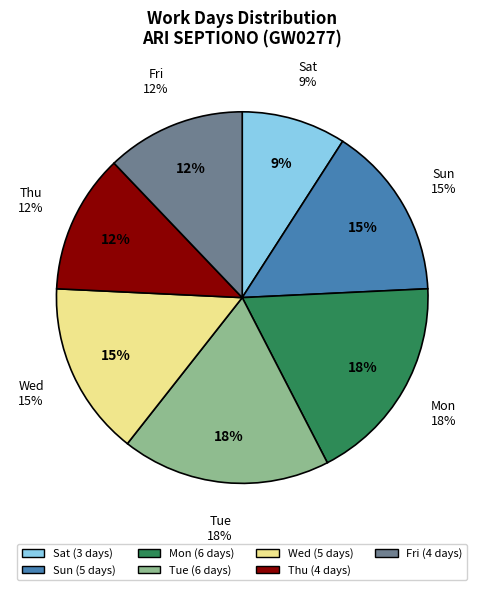

What percentage is NOT represented by Sun?

84.8%